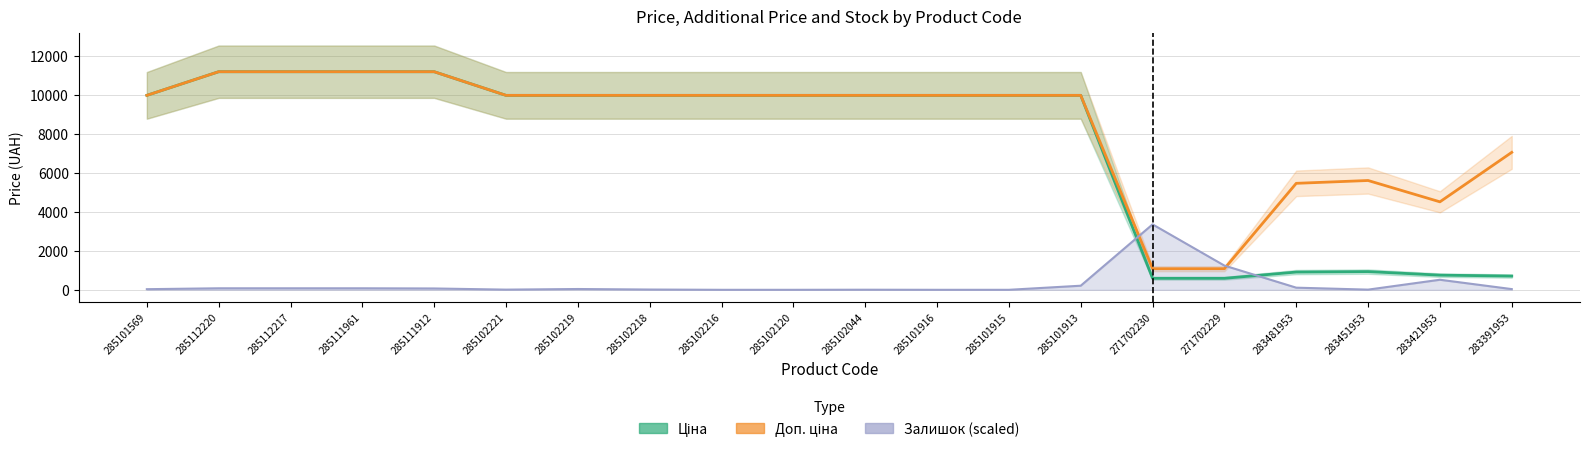

True or false: Залишок (scaled) and Ціна intersect in this chart.

True